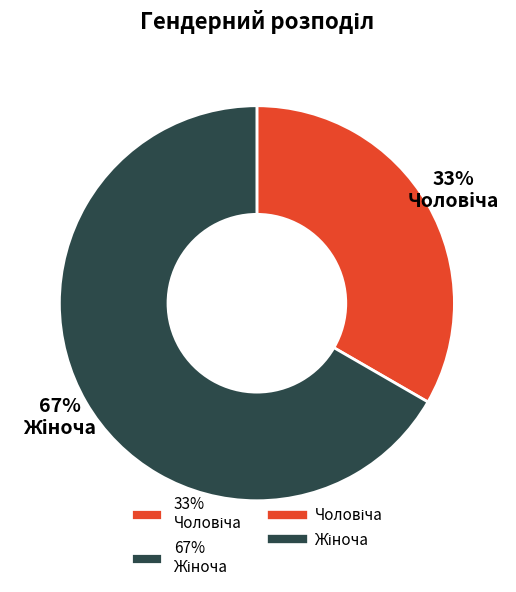

Is there any slice that represents more than half of the pie?

Yes